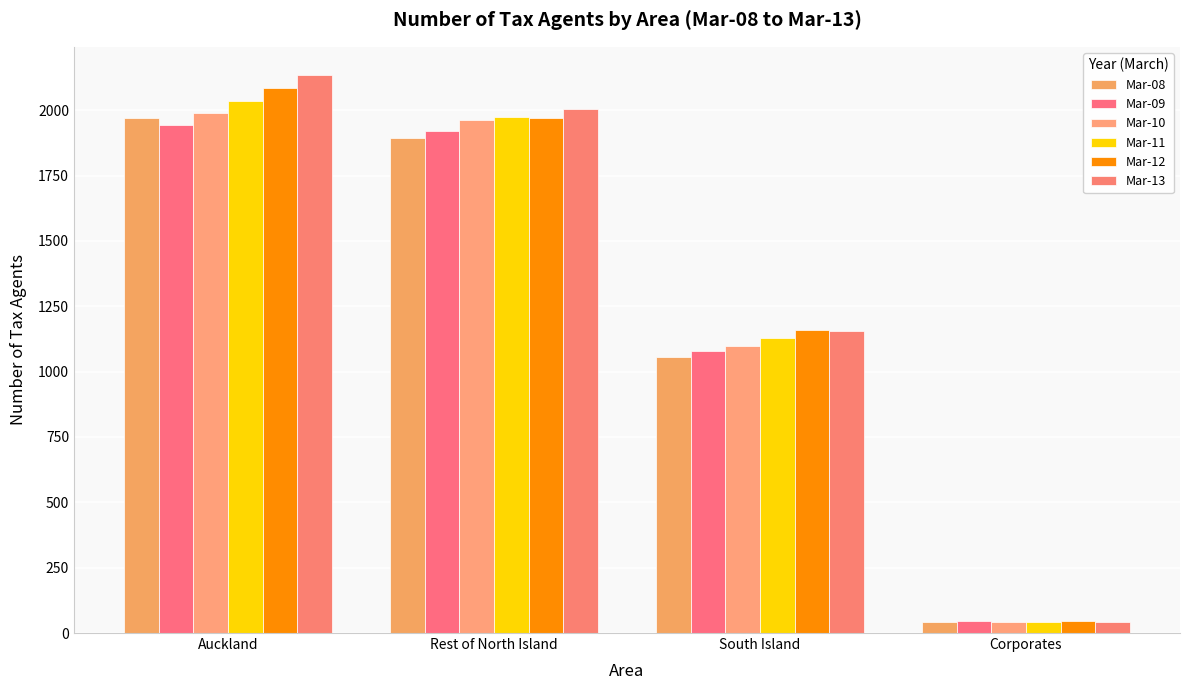

What is the sum of the Mar-13 values at South Island and Corporates?

1198